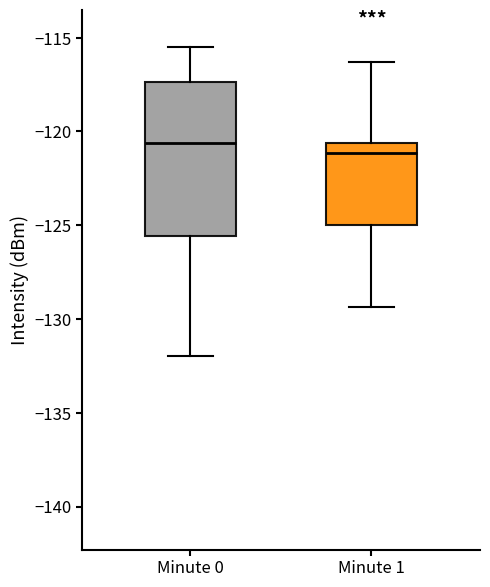

Comparing the boxes themselves (not the whiskers), which one is the tallest?

Minute 0